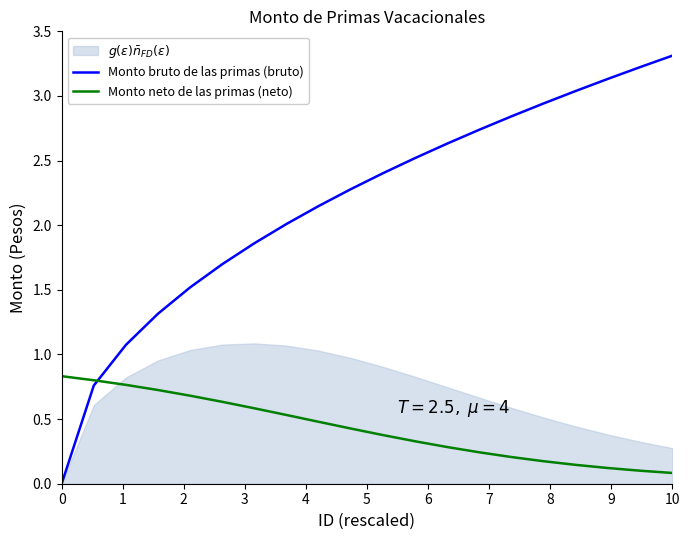

True or false: Monto bruto de las primas (bruto) and Monto neto de las primas (neto) intersect in this chart.

True